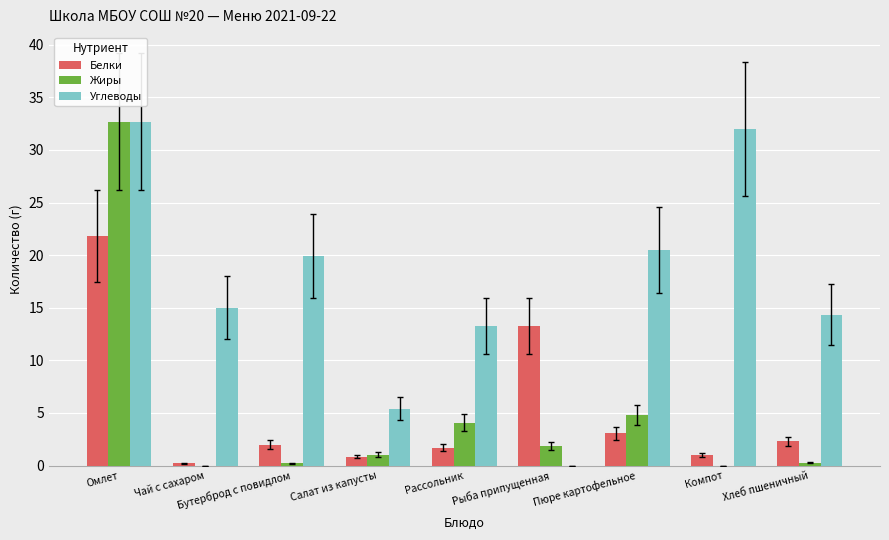

True or false: Жиры has a value of 3.3 at Рыба припущенная.

False